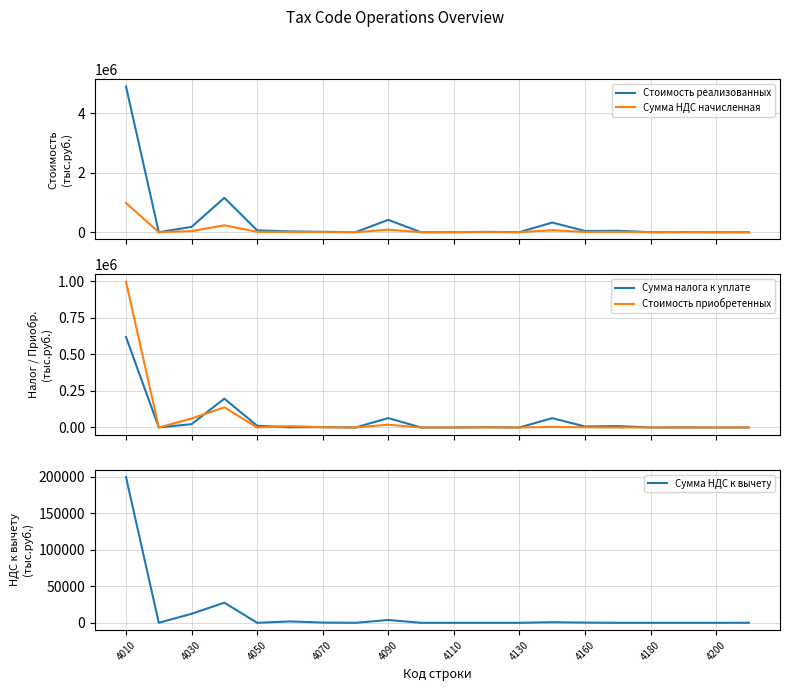

In Сумма НДС к вычету, how many points are lower than both neighbors (excluding endpoints)?

5